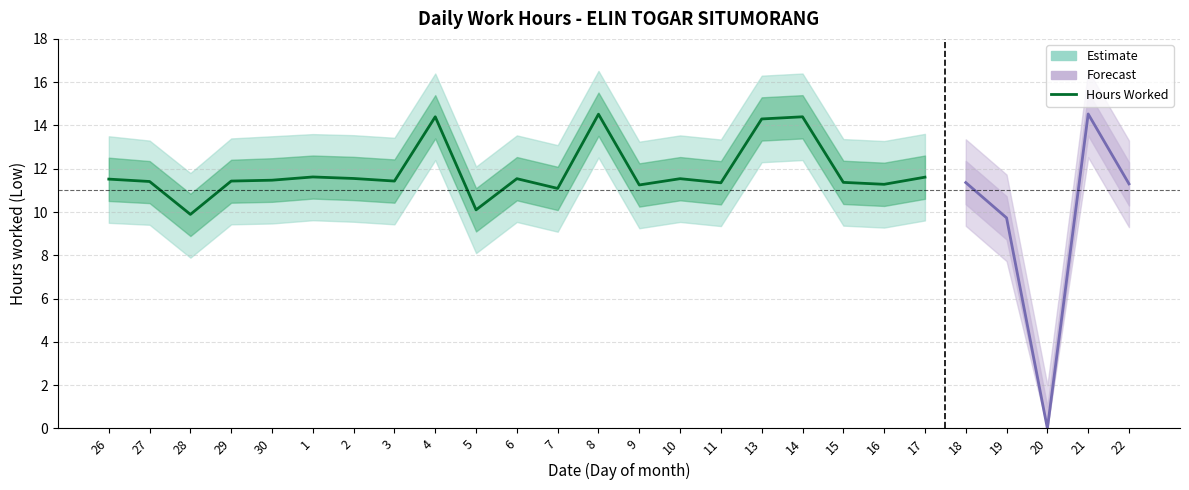

What is the label of the 15th point from the right?

7